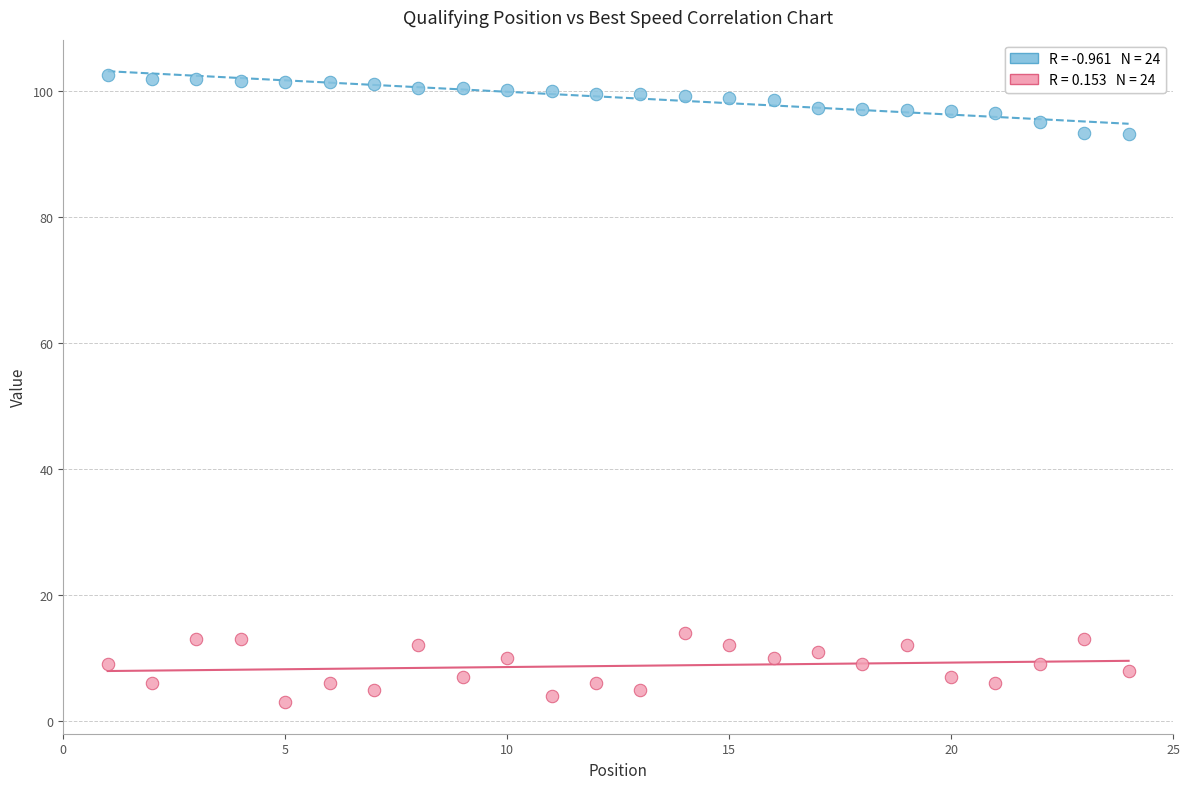

Across all data points, what is the range of Y values (max minus min)?

99.5